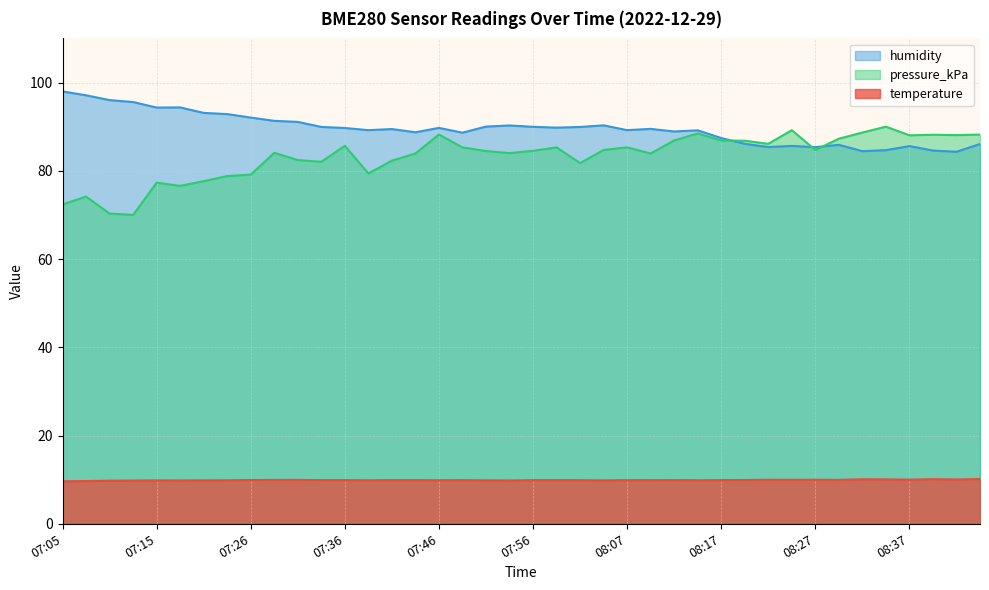

What position from the left is 08:04?

24